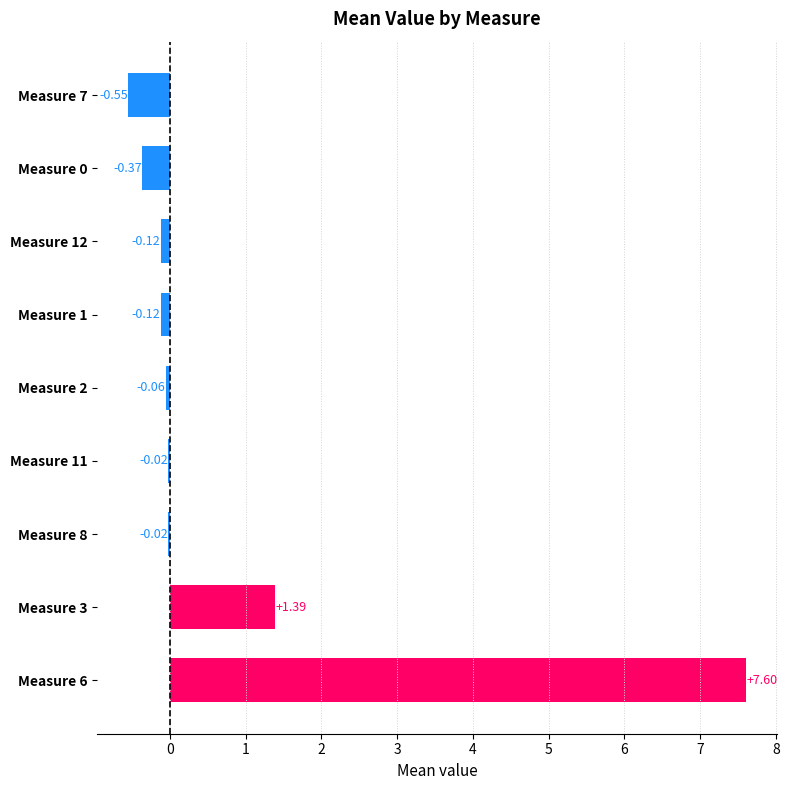

Are the bars horizontal?

Yes